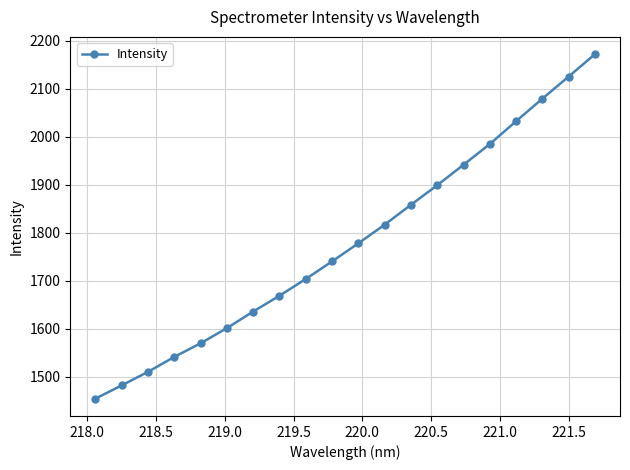

What is the maximum value shown in the chart?

2172.6